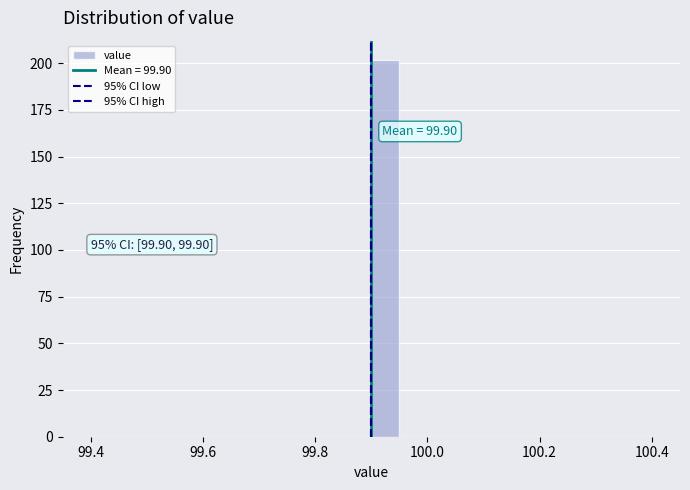

Read against the x-axis, roughly where is the centre of the tallest bar?

99.92